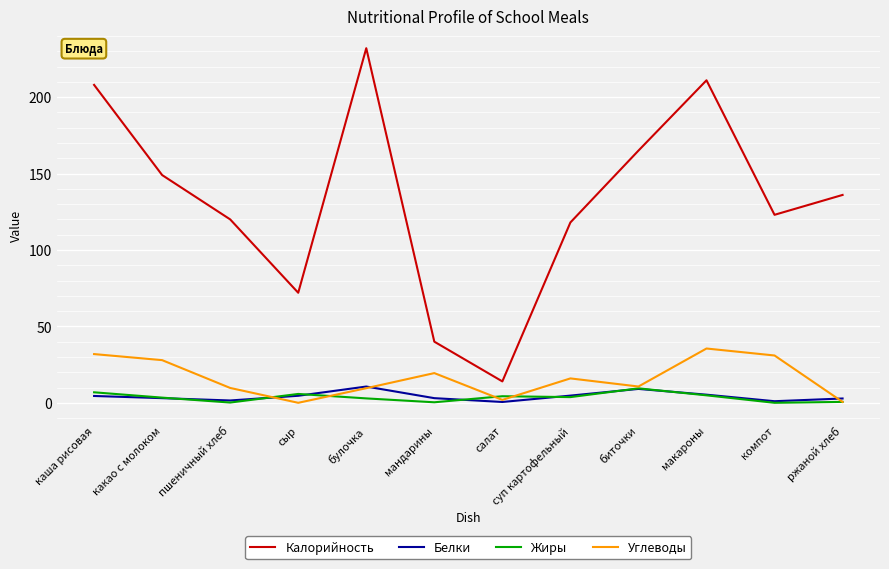

True or false: Калорийность and Углеводы cross at least once.

False